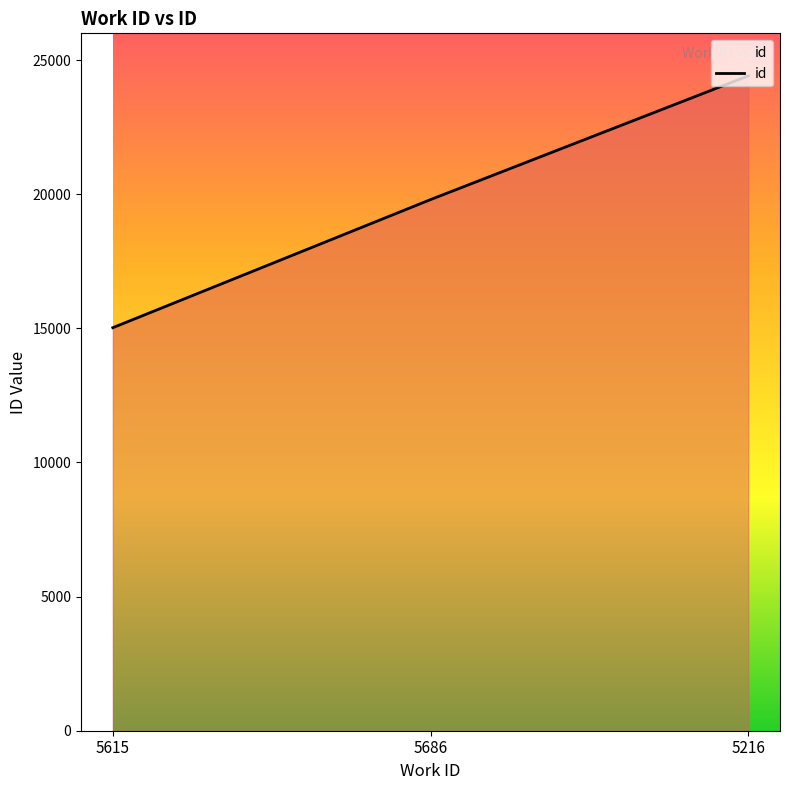

What is the approximate value at 5686?

19801